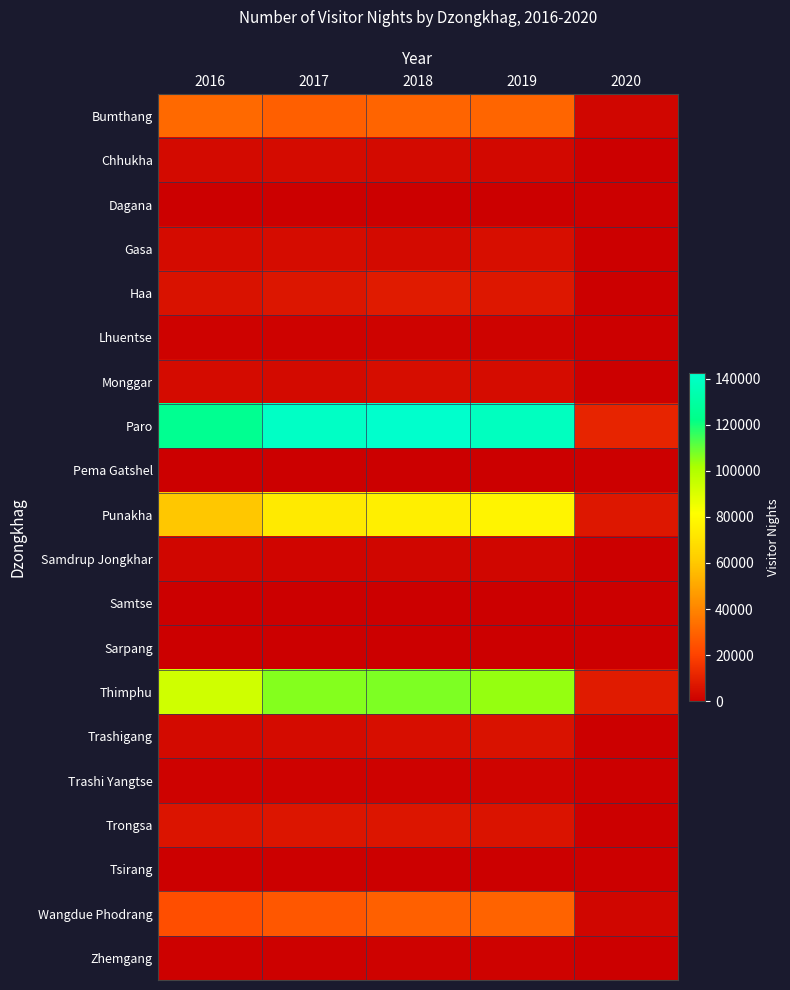

At 2016, list the series in order from smallest to largest.

Samtse, Dagana, Tsirang, Pema Gatshel, Sarpang, Zhemgang, Trashi Yangtse, Lhuentse, Samdrup Jongkhar, Chhukha, Trashigang, Gasa, Monggar, Haa, Trongsa, Wangdue Phodrang, Bumthang, Punakha, Thimphu, Paro